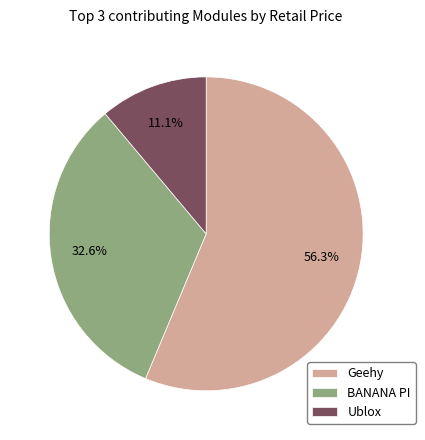

Does BANANA PI represent more than half of the total?

No